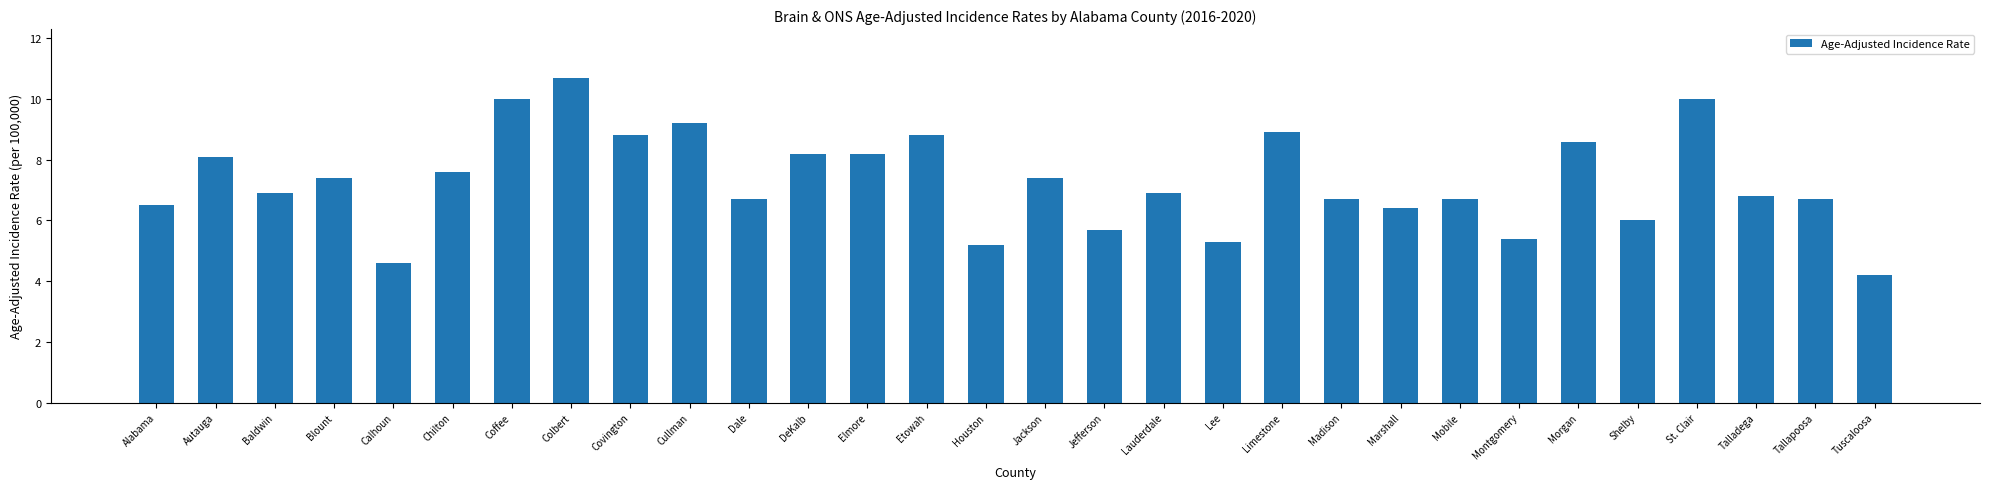

Approximately how many times larger is the value at DeKalb compared to Tallapoosa?

1.2